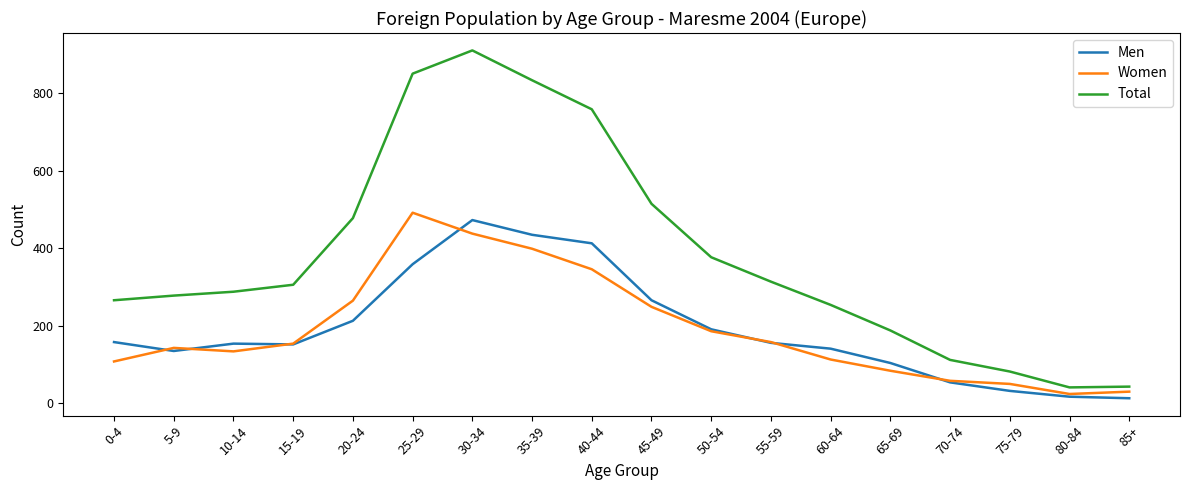

True or false: Total and Women cross at least once.

False